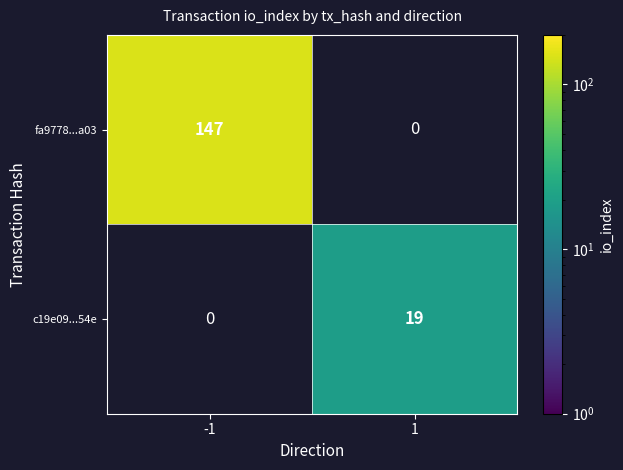

Which has a higher value, 1 or -1?

-1